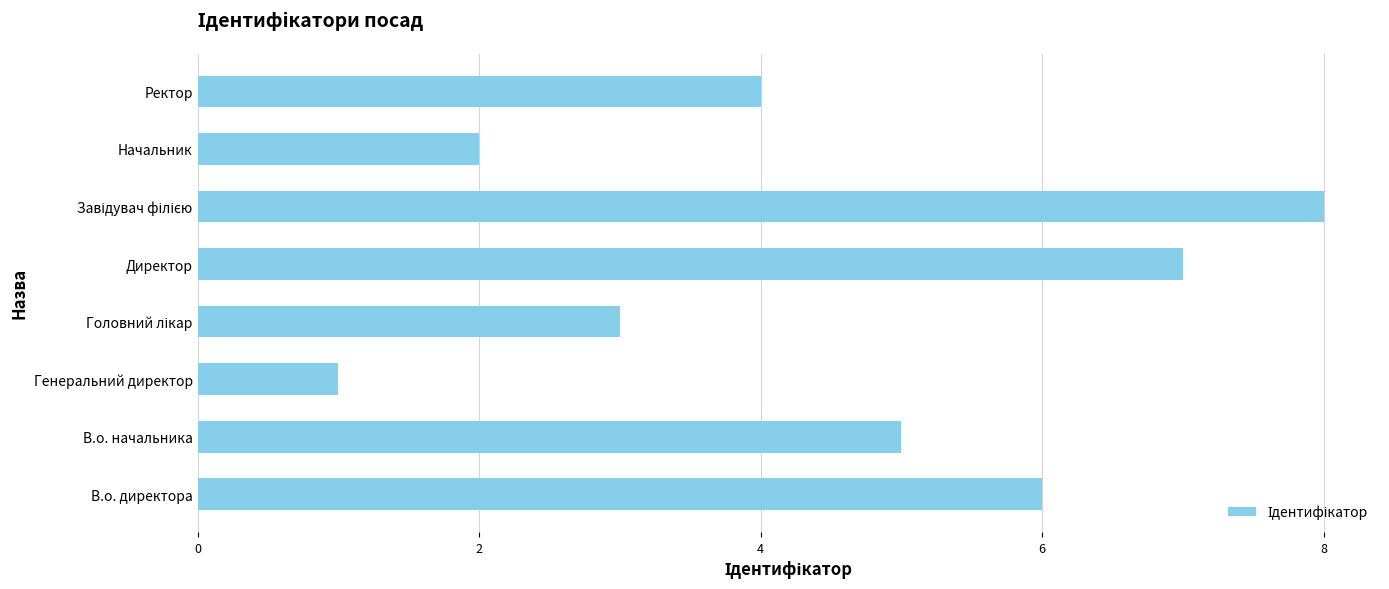

Count the number of categories in the chart.

8